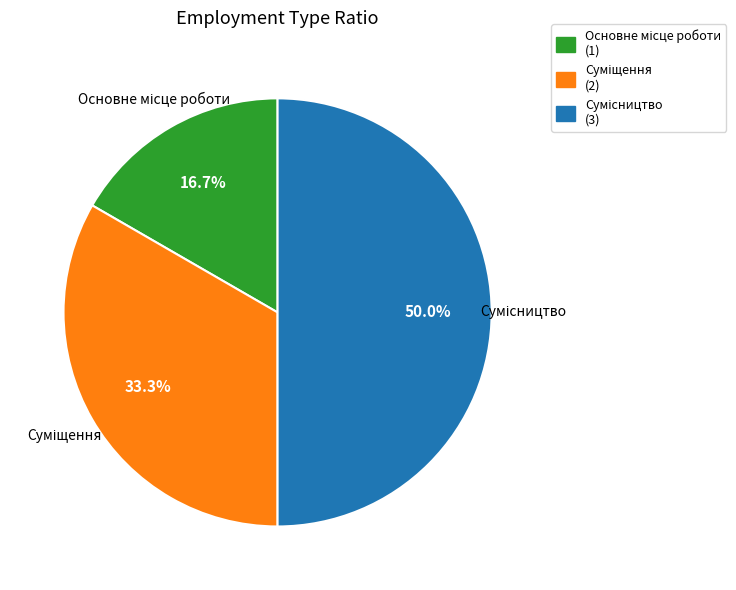

Rank the categories by value from lowest to highest.

Основне місце роботи, Суміщення, Сумісництво